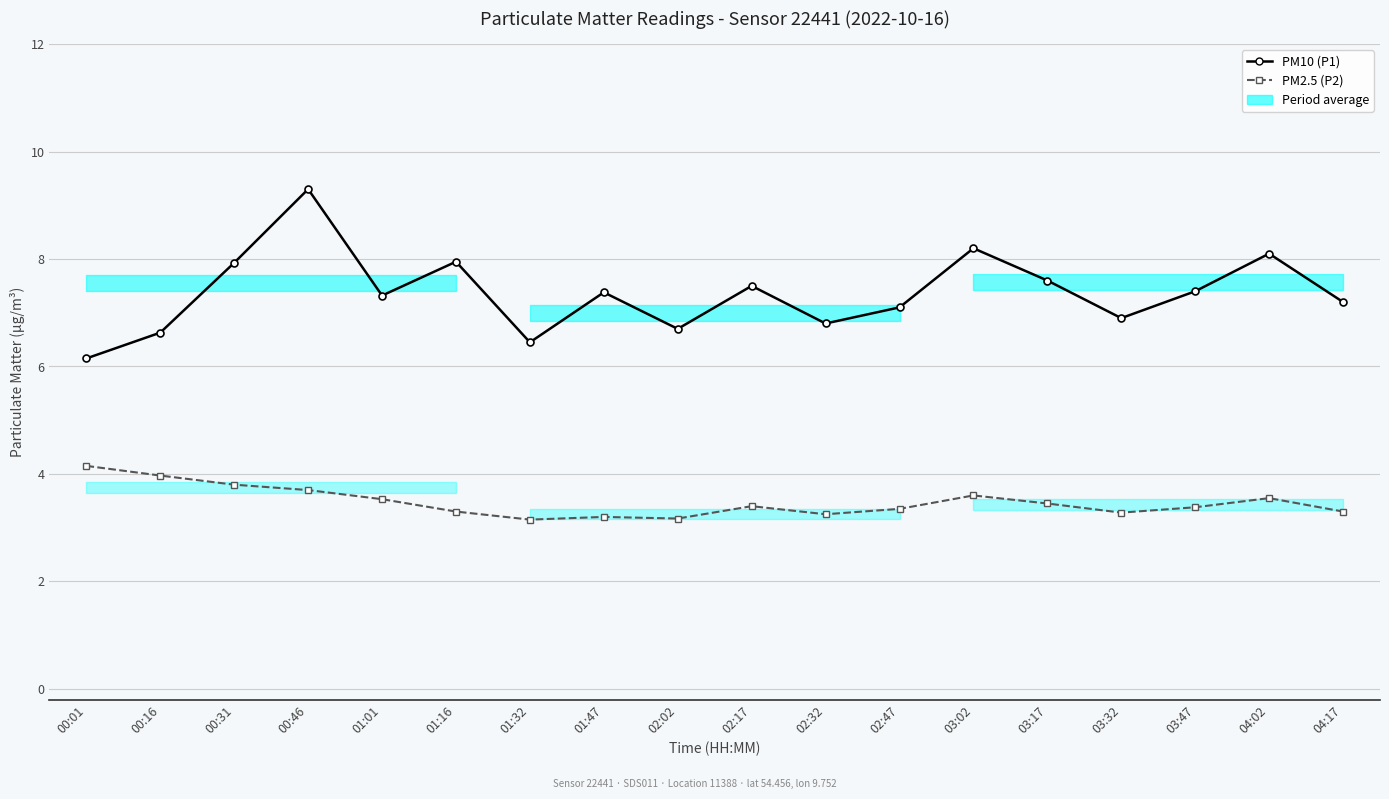

In PM2.5 (P2), how many points are higher than both neighbors (excluding endpoints)?

4